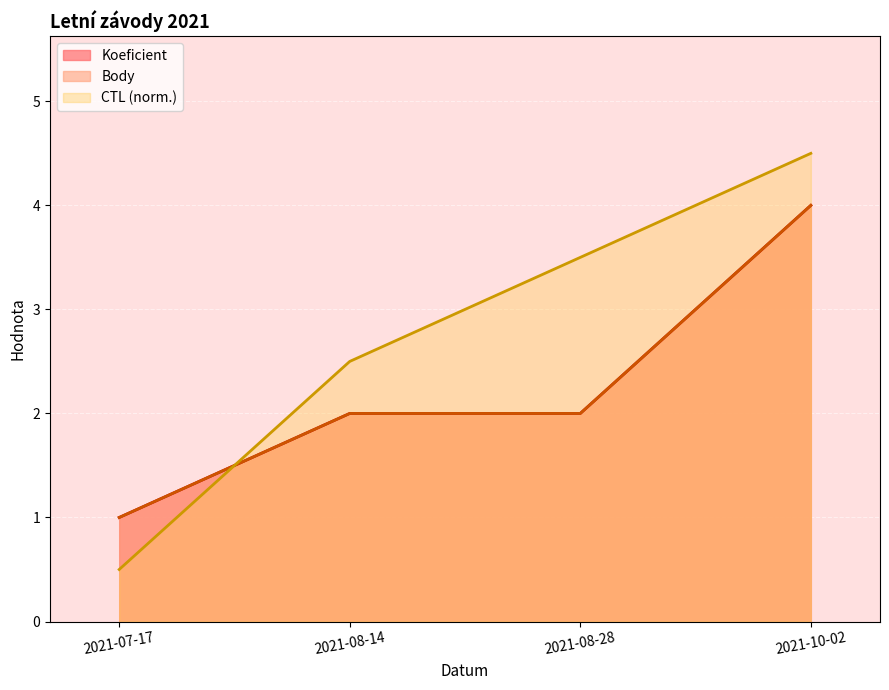

Which series has the largest range (max minus min)?

CTL_norm